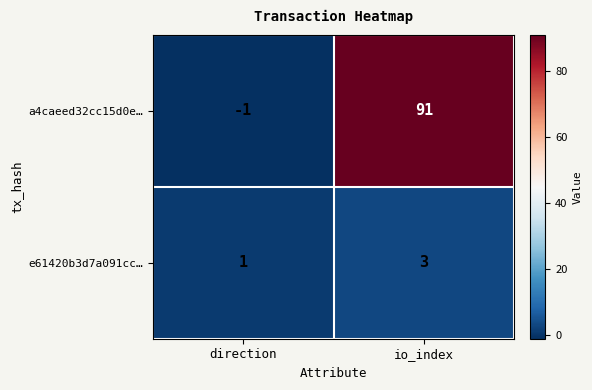

Is it true that a4caeed32cc15d0e… equals -1 at direction?

True